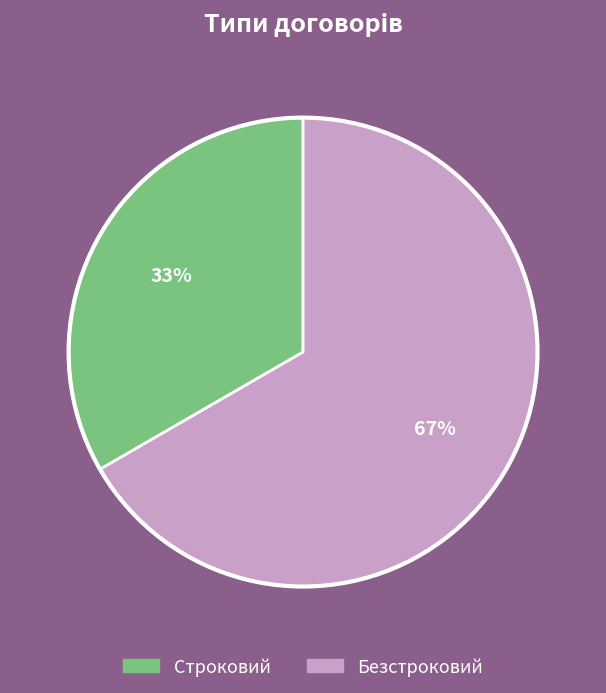

Which category has the smallest portion of the pie?

Строковий